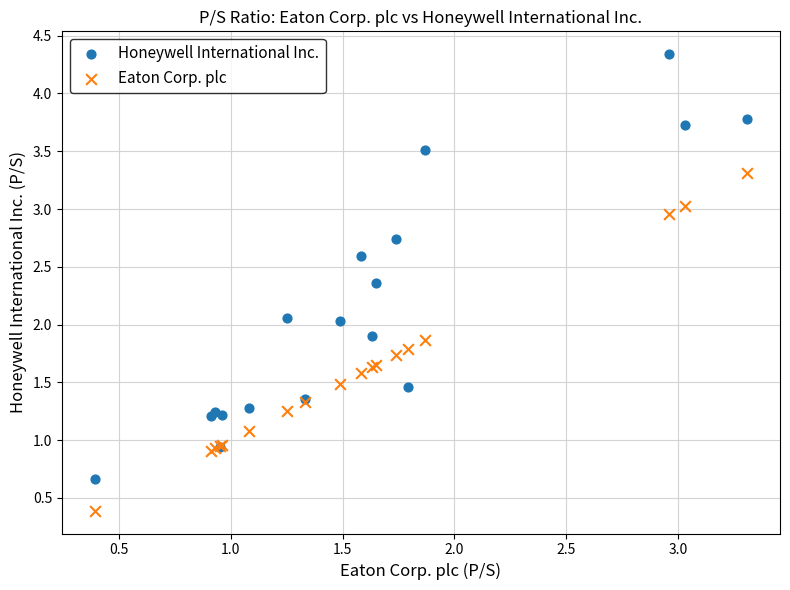

Which series contains the lowest Y value?

Eaton Corp. plc